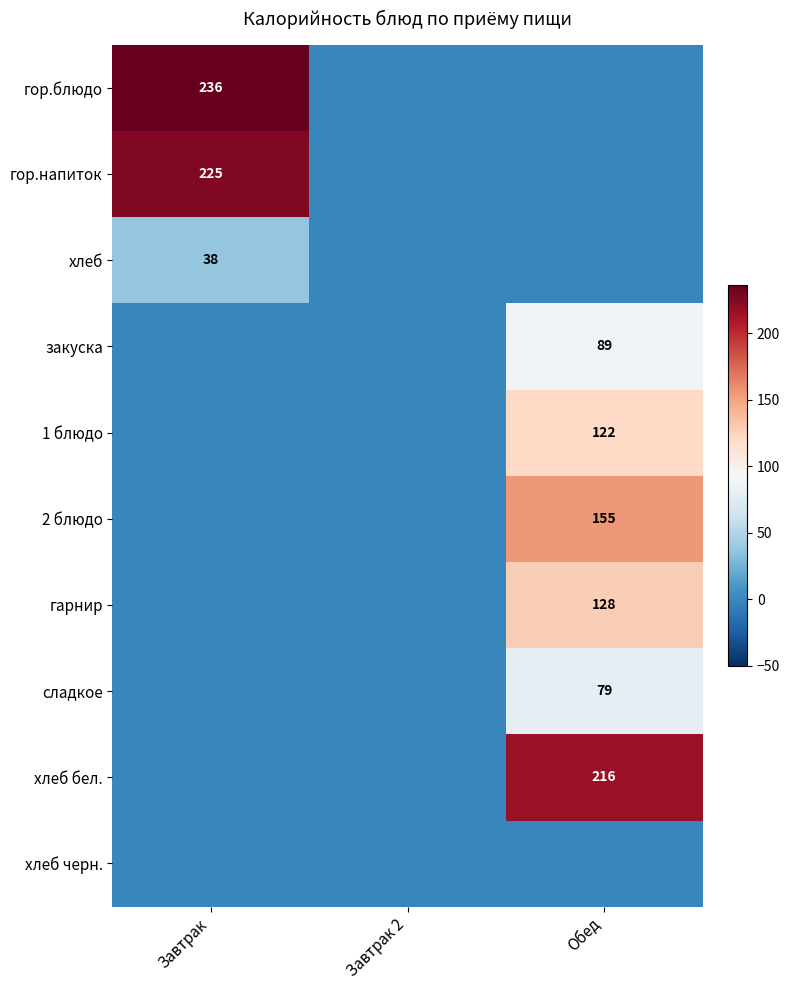

Is the value of хлеб at Завтрак greater than the value of сладкое at Обед?

No